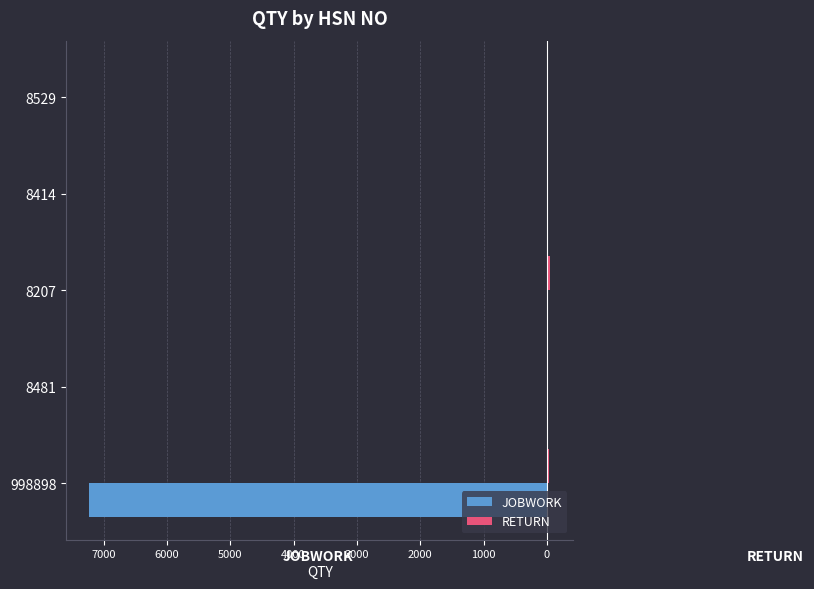

What is the sum of all JOBWORK values?

-7226